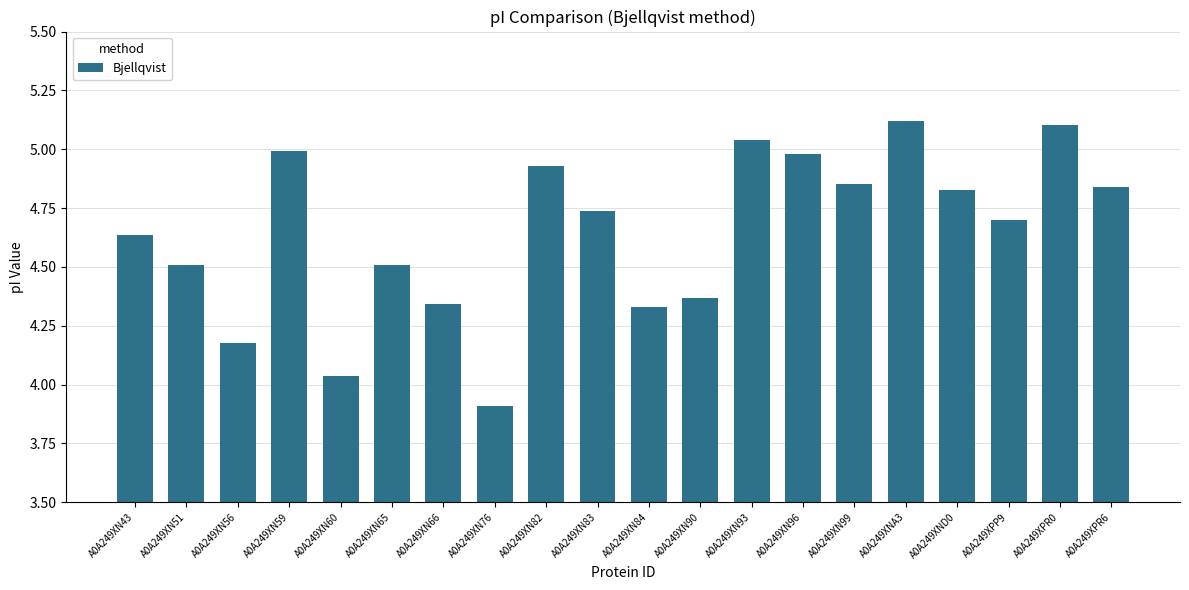

What is the smallest value displayed?

3.9